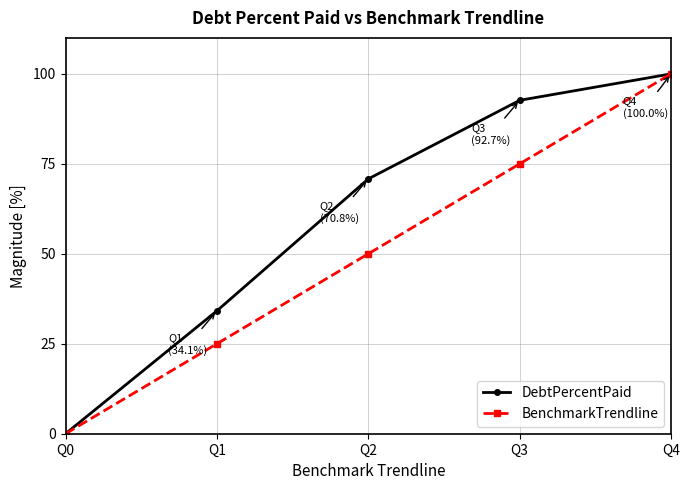

What is the average value of the DebtPercentPaid series?

59.5